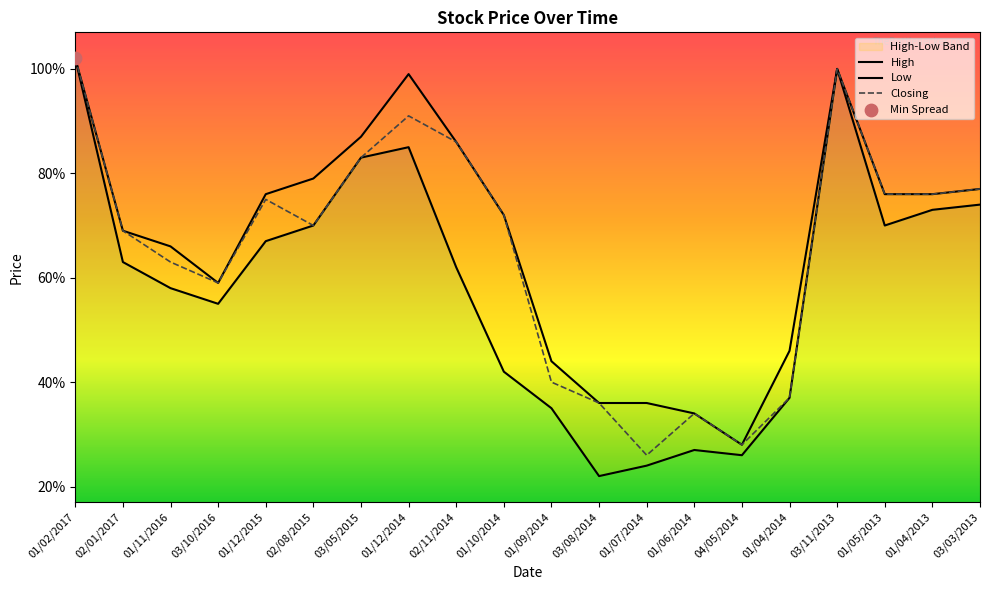

At how many categories does at least one series exceed 0?

20